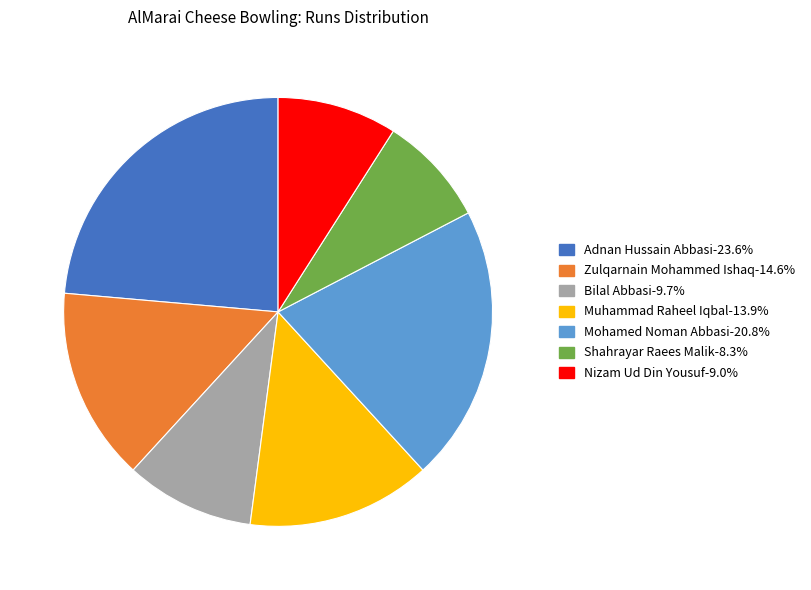

Does Bilal Abbasi-9.7% represent more than half of the total?

No